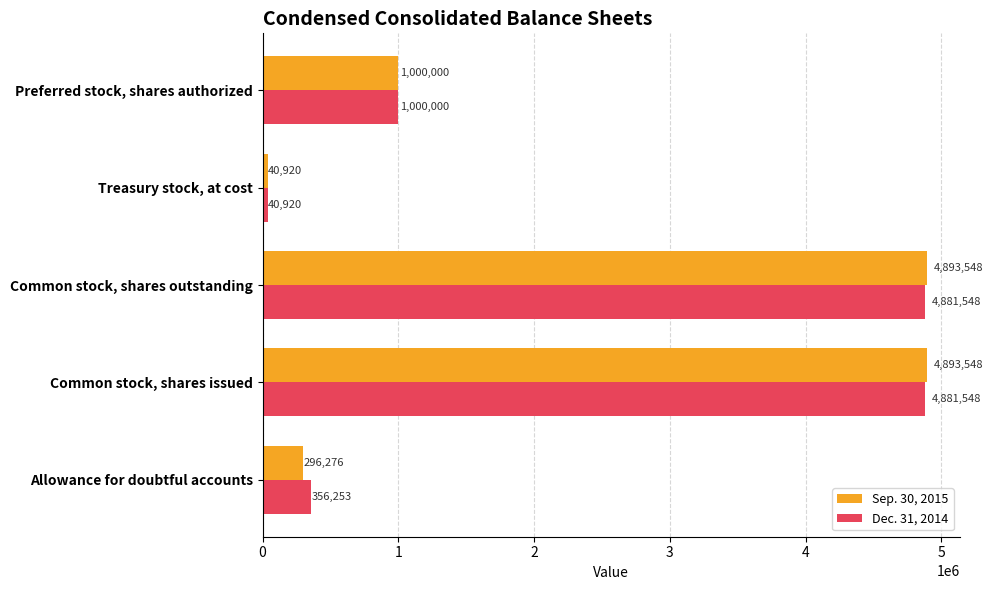

Which series has the widest spread of values?

Sep. 30, 2015